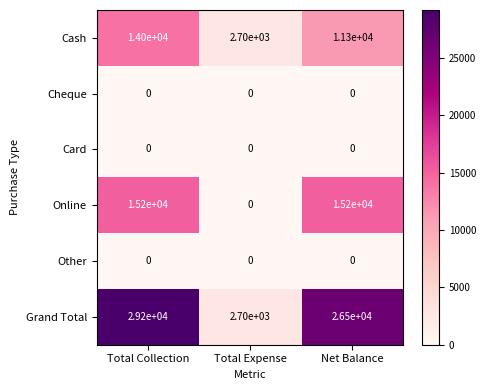

Which category has the highest value in the Grand Total series?

Total Collection